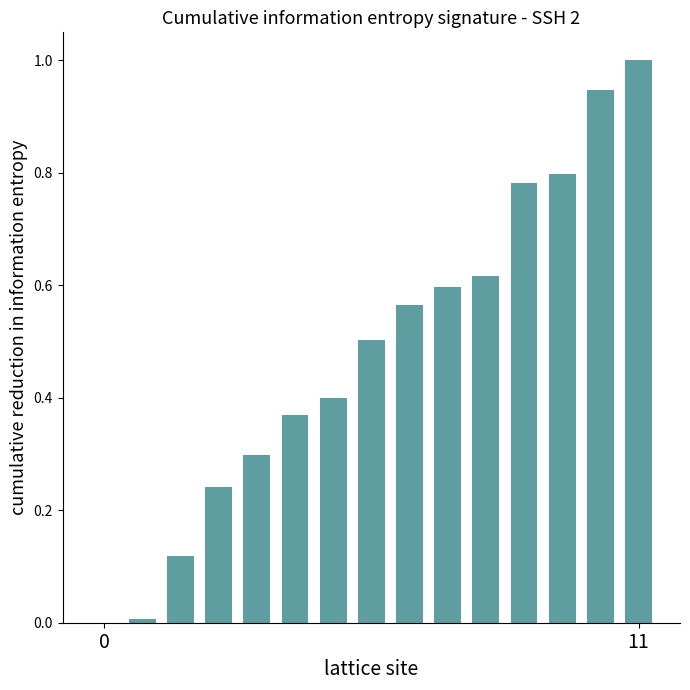

What is the maximum value shown in the chart?

1.0